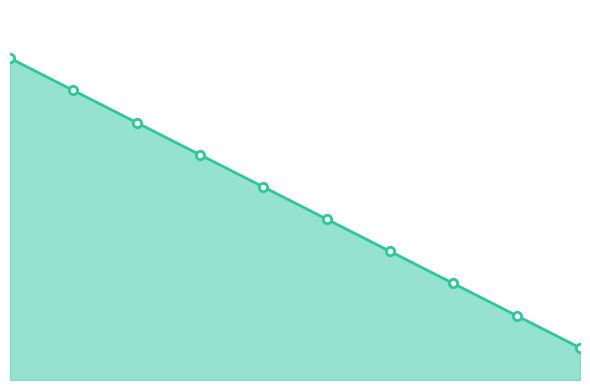

Does the chart have visible grid lines?

No